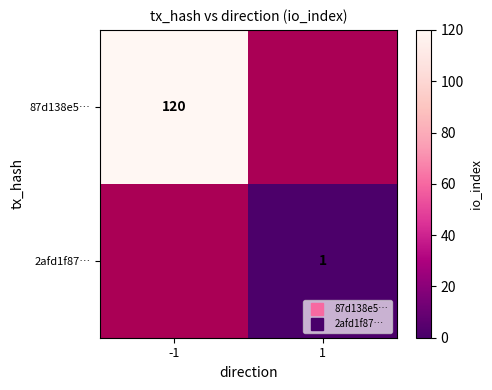

At how many categories does at least one series exceed 55?

1